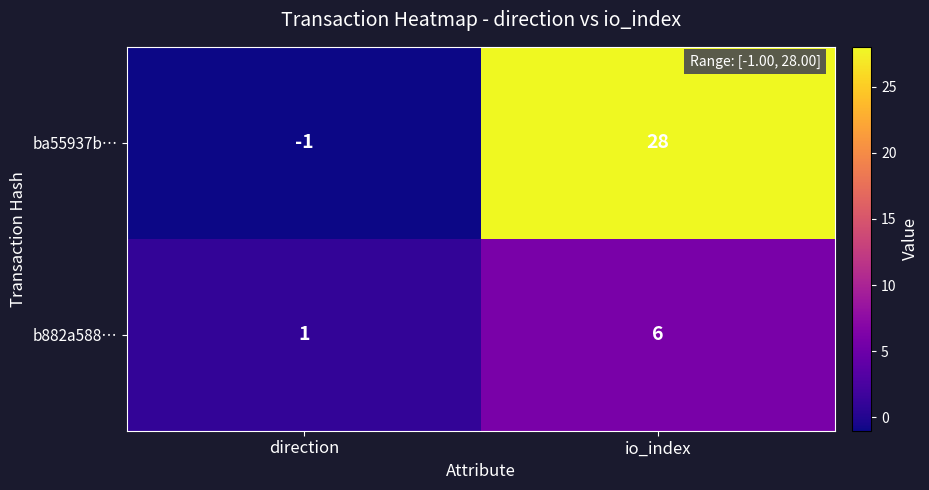

Rank the series by their maximum value, from highest to lowest.

ba55937b…, b882a588…